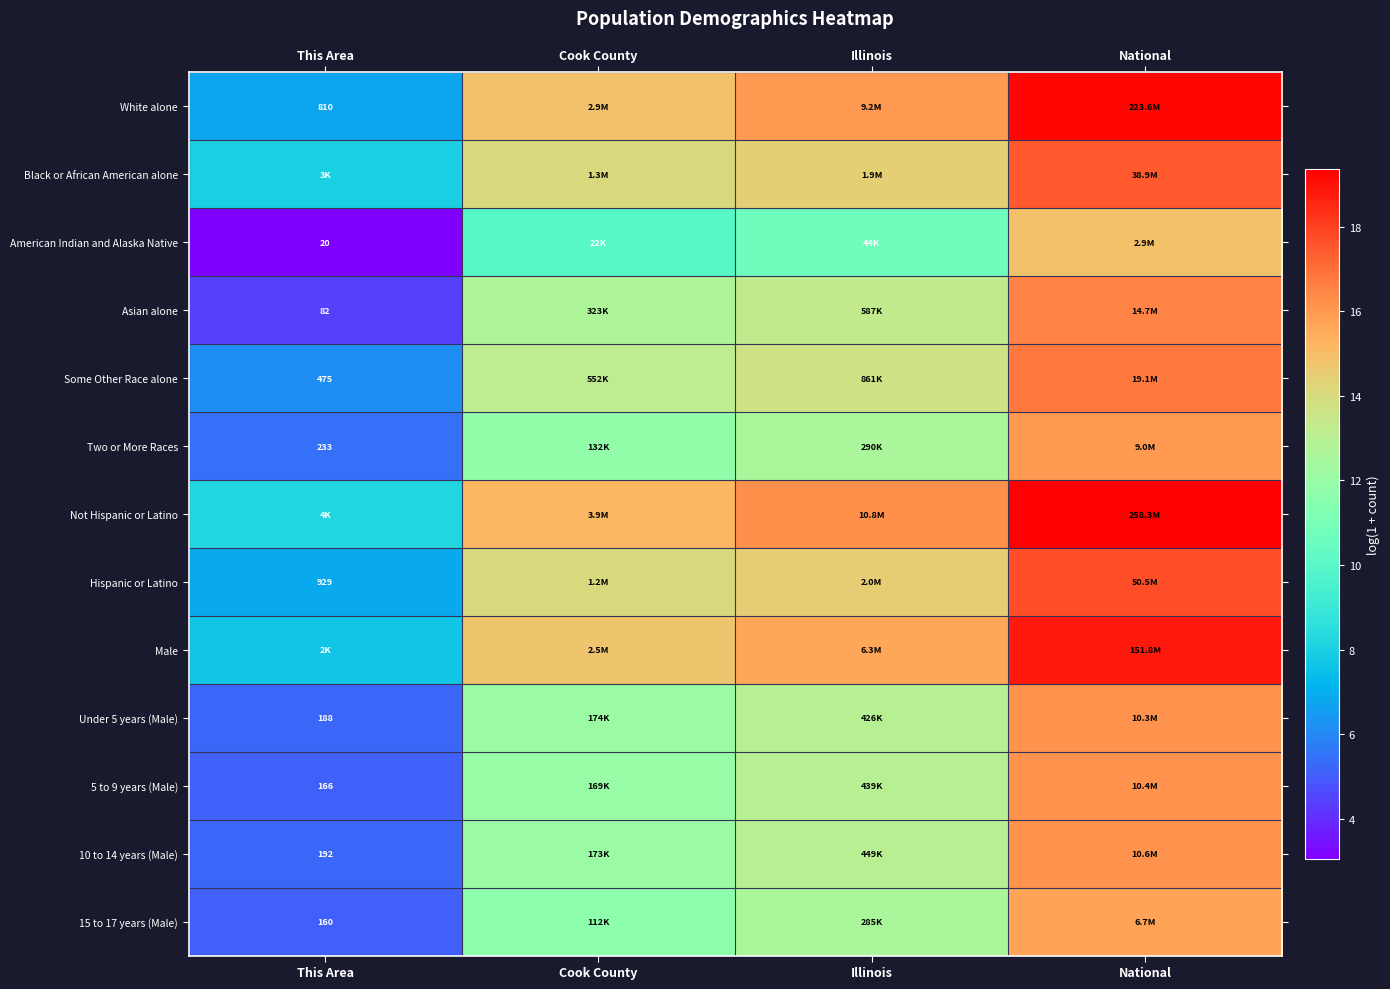

At how many categories does at least one series exceed 4?

4